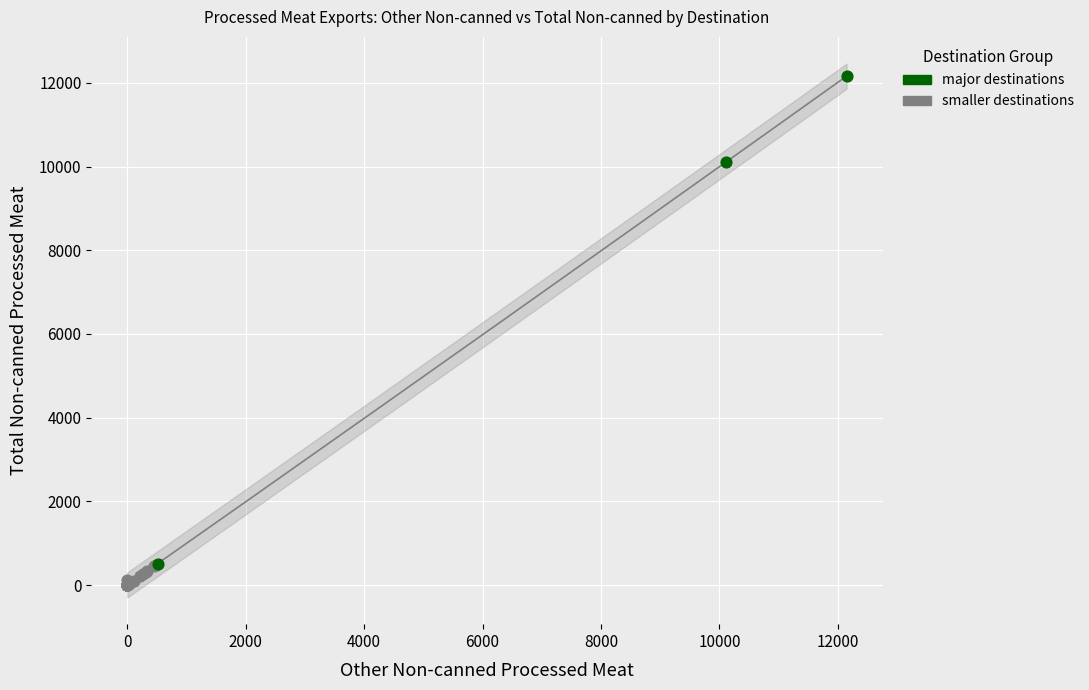

Which series has the widest spread of Y values?

major destinations